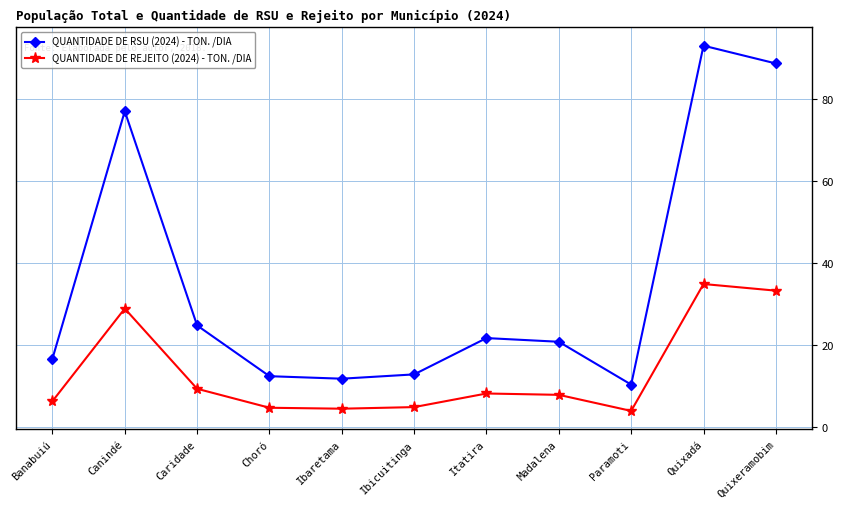

Rank the series by their maximum value, from highest to lowest.

QUANTIDADE DE RSU (2024) - TON. /DIA, QUANTIDADE DE REJEITO (2024) - TON. /DIA